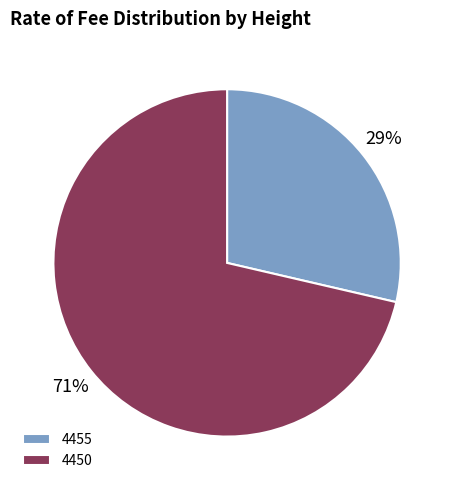

How many slices are in this pie chart?

2